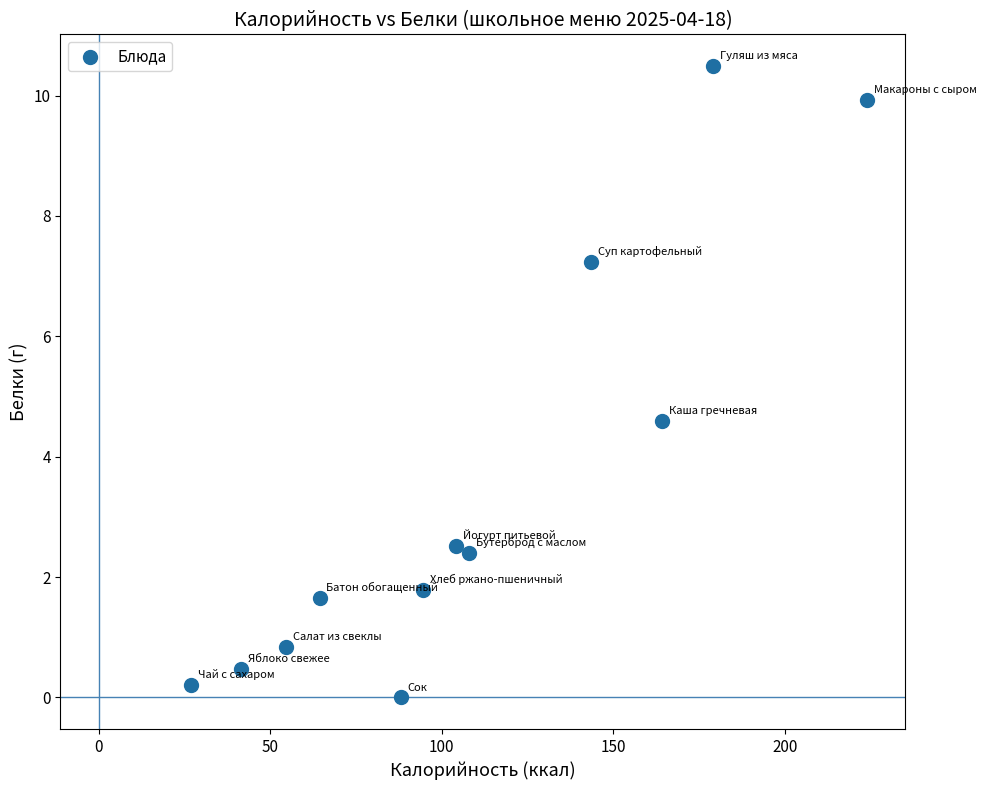

What Y value in the scatter plot is closest to 5?

4.6